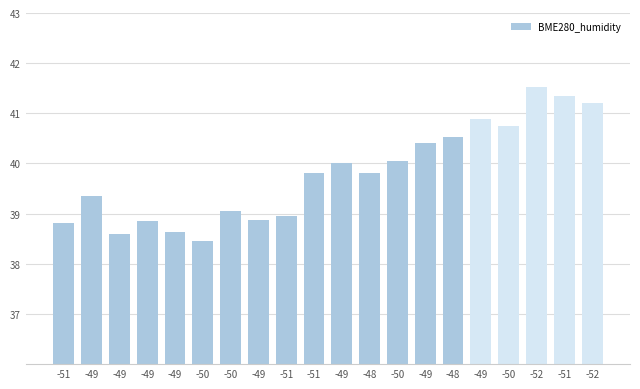

What is the smallest value displayed?

38.5